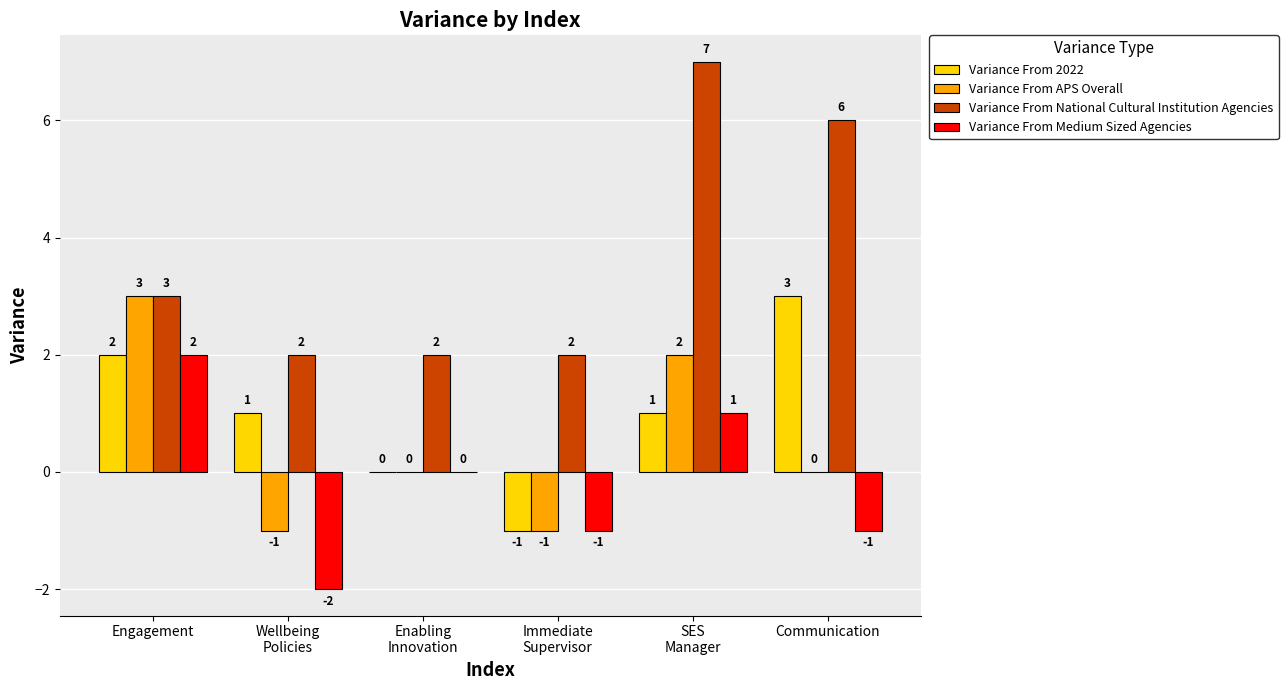

Are the bars horizontal?

No